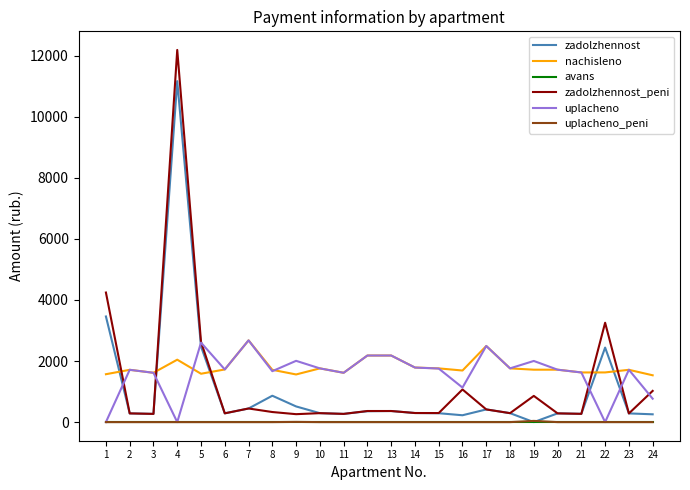

True or false: avans and nachisleno intersect in this chart.

False